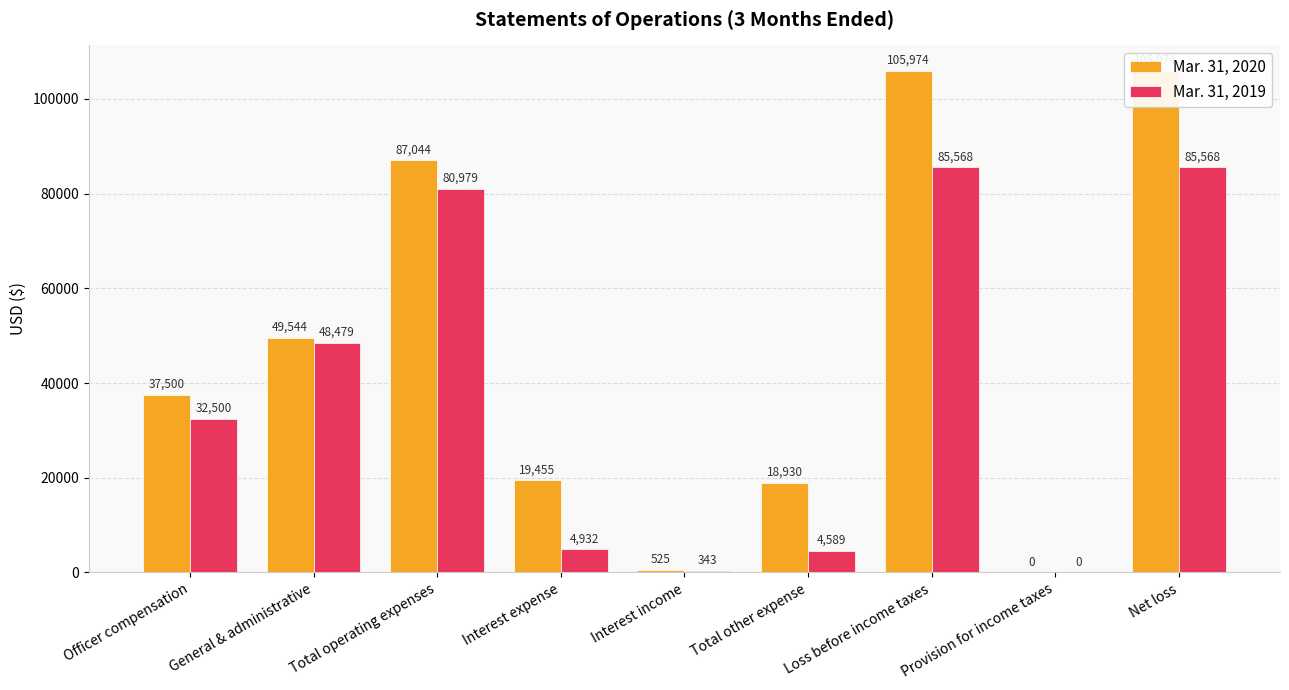

Does the chart contain stacked bars?

No